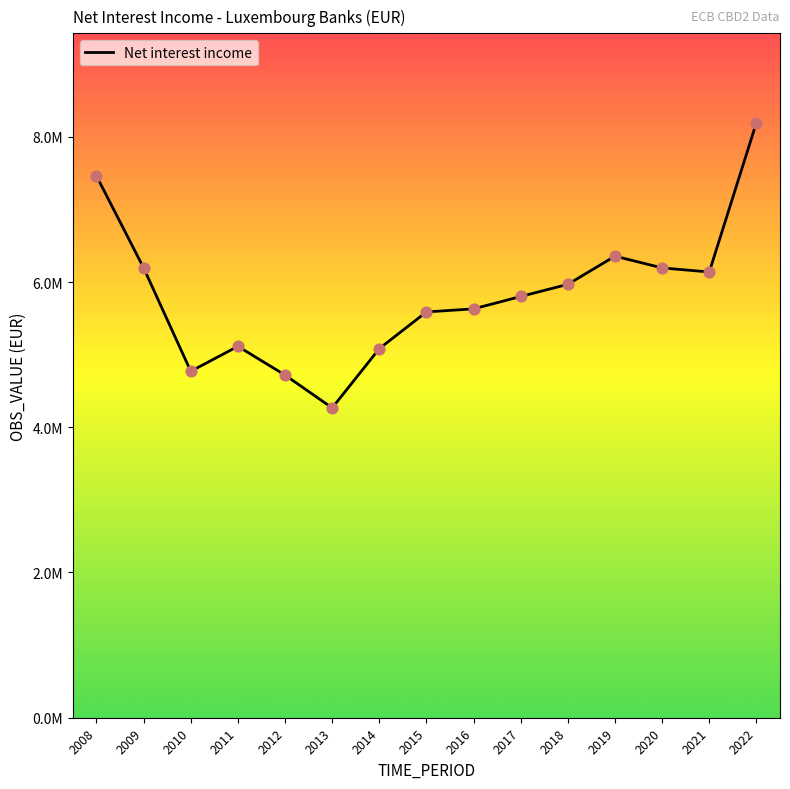

What is the ratio of the value at 2021 to the value at 2022?

0.7